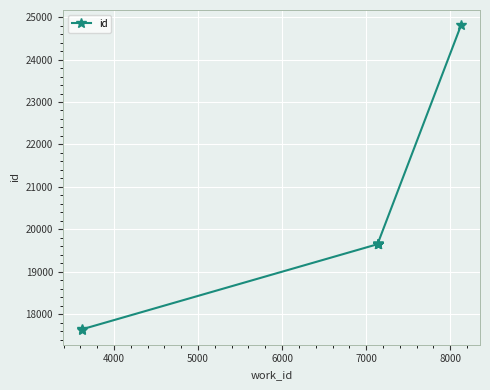

What is the minimum value shown in the chart?

17641